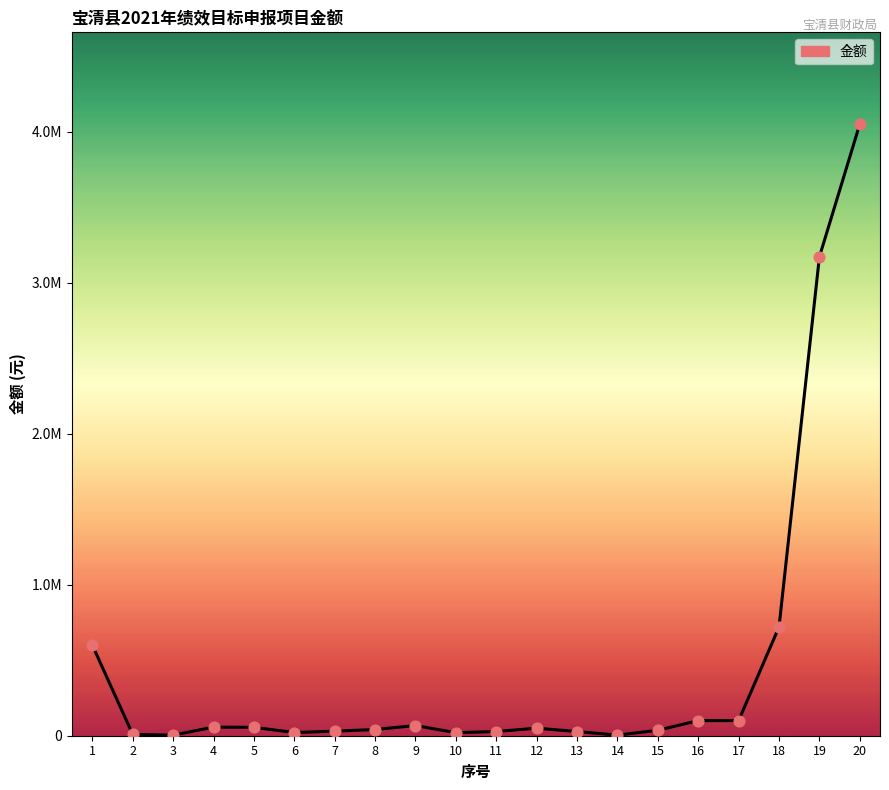

Between 17 and 19, which is larger?

19